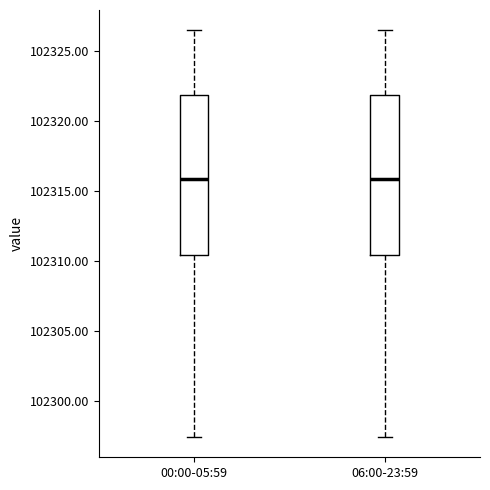

Where is the upper edge of the box for 00:00-05:59 on the y-axis? The values are not printed on the chart, so give them approximately, as read against the axis.

102322.0